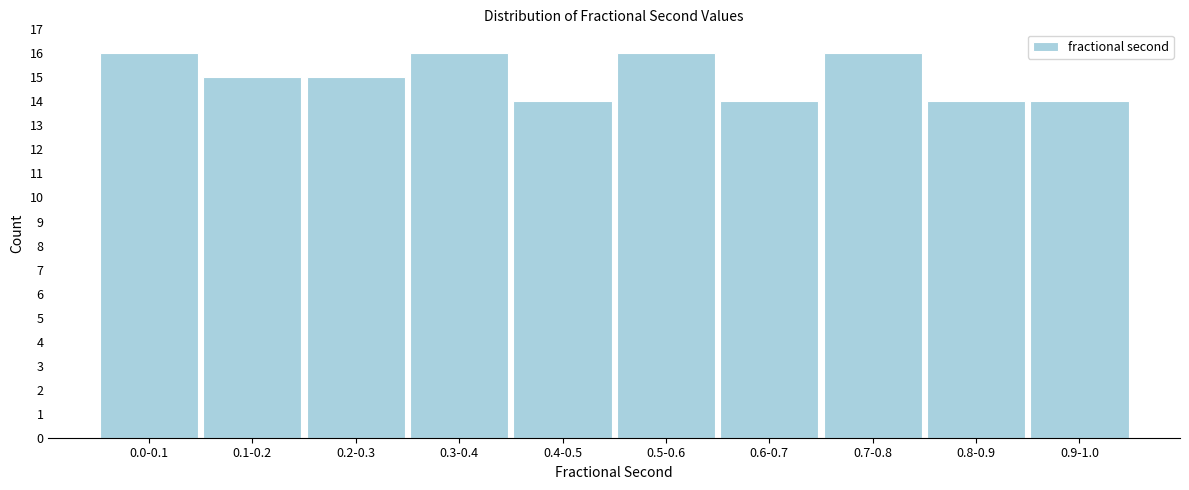

Reading left to right, extract all data points from this chart.

0.0-0.1=16	0.1-0.2=15	0.2-0.3=15	0.3-0.4=16	0.4-0.5=14	0.5-0.6=16	0.6-0.7=14	0.7-0.8=16	0.8-0.9=14	0.9-1.0=14